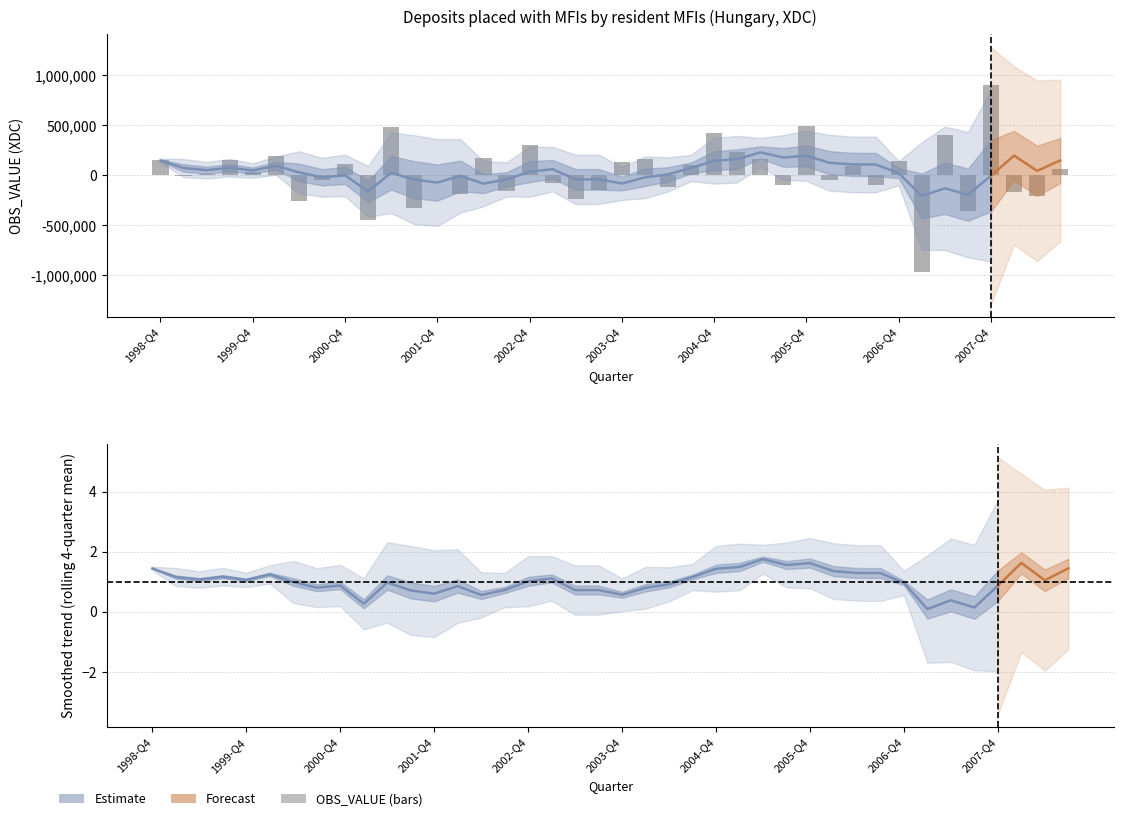

What is the difference between the values at 2008-Q2 and 2006-Q1?

157906